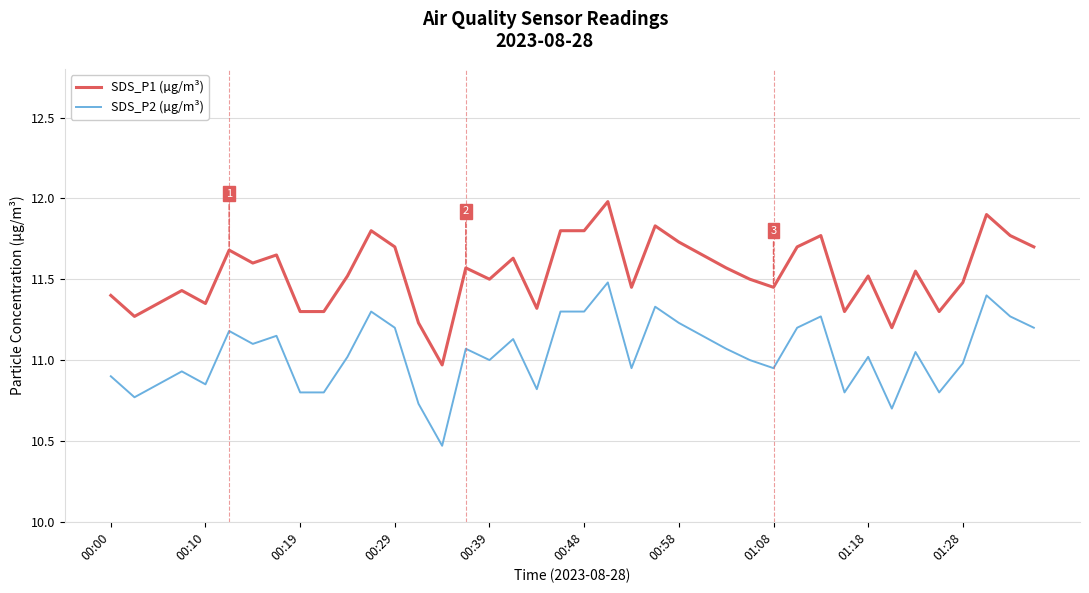

True or false: SDS_P2 (µg/m³) and SDS_P1 (µg/m³) cross at least once.

False